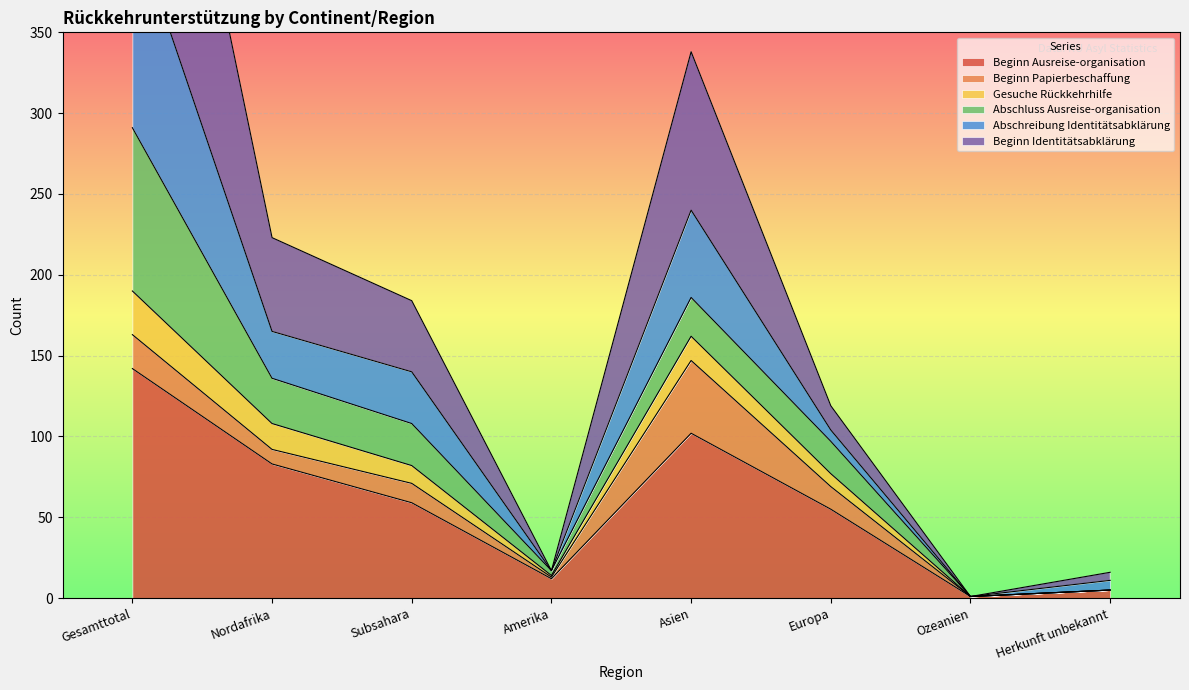

The Beginn Ausreise-organisation series shows 83 at Nordafrika. True or false?

True